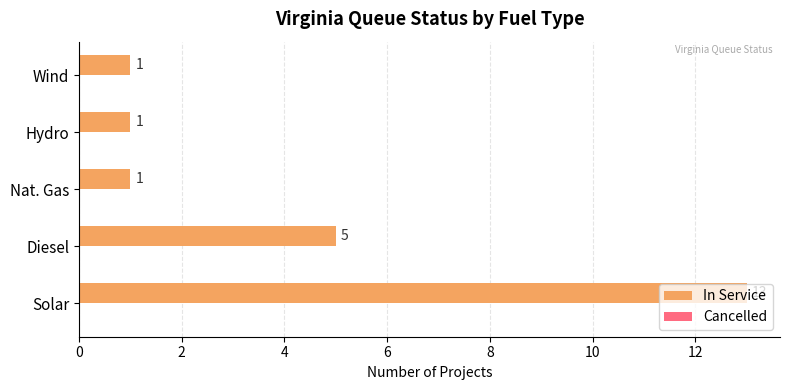

Where is the data nearest to the value 7?

Diesel